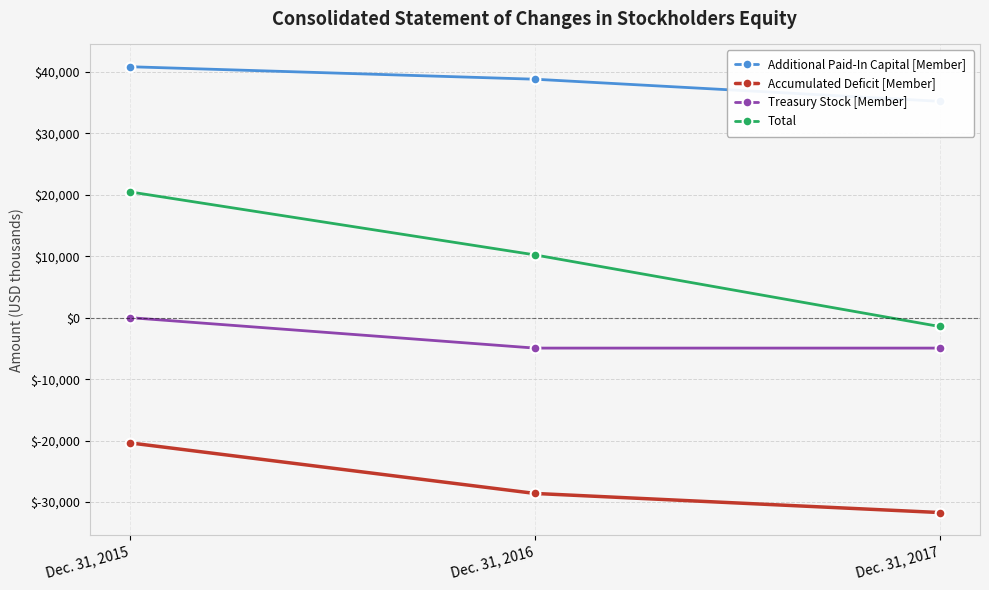

List the series in order of their peak value, highest first.

Additional Paid-In Capital [Member], Total, Treasury Stock [Member], Accumulated Deficit [Member]